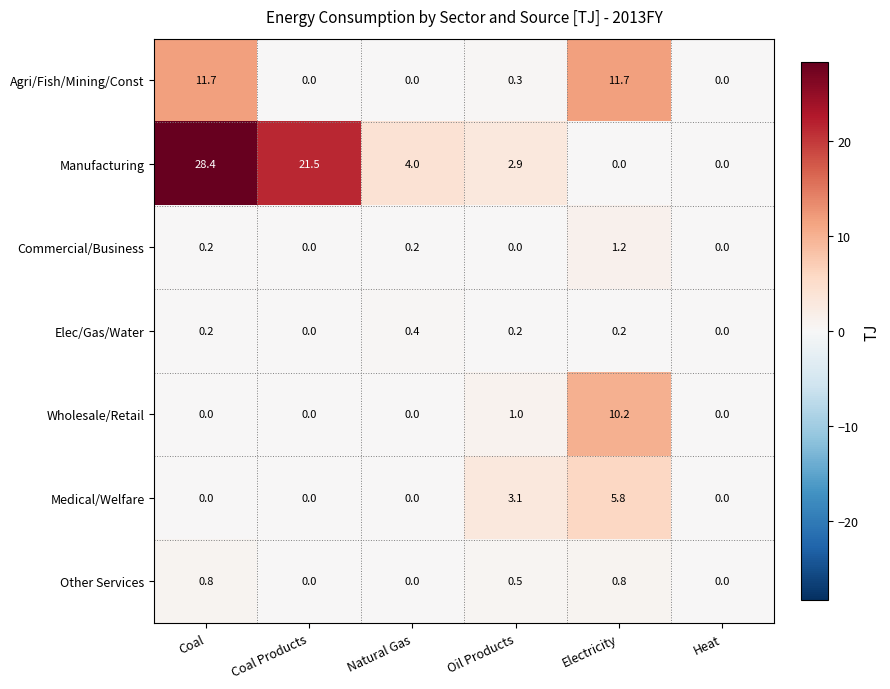

What is the highest value of the Other Services series?

0.8